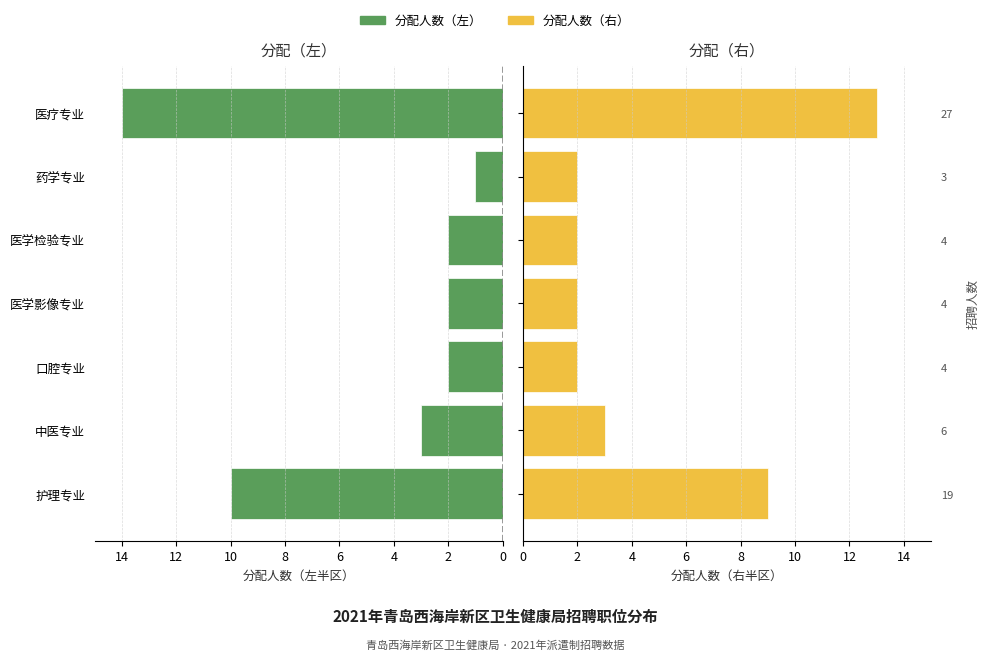

What is the value of the 分配人数（右） bar at the 1st from the left?

9